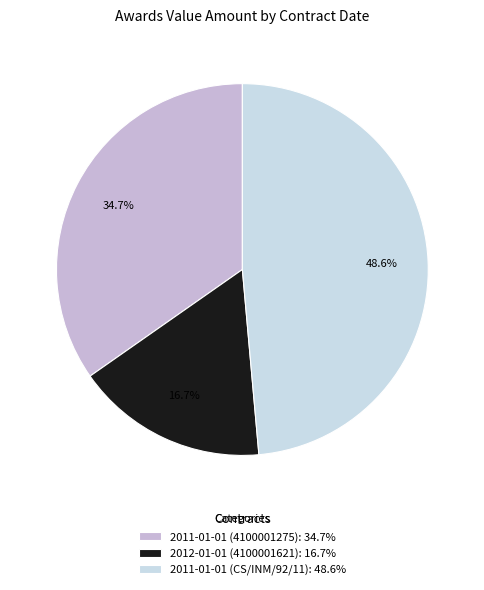

Which has a higher value, 2011-01-01 (CS/INM/92/11) or 2011-01-01 (4100001275)?

2011-01-01 (CS/INM/92/11)